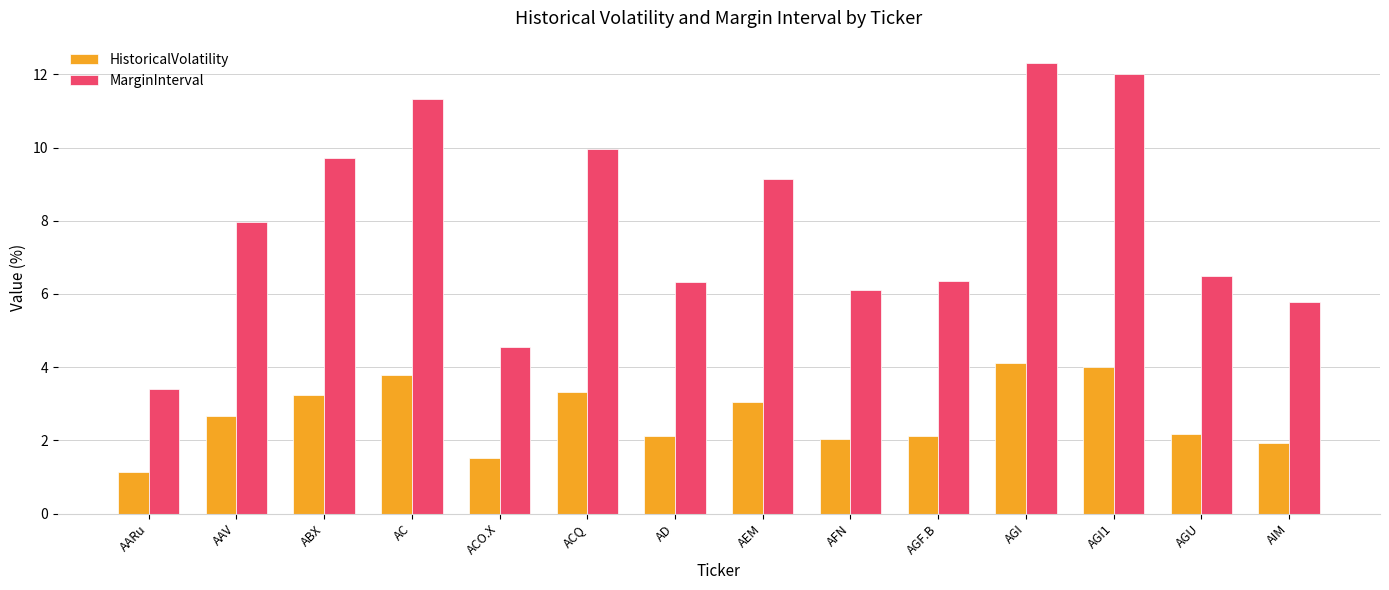

What is the total value across all series at AGI1?

16.0